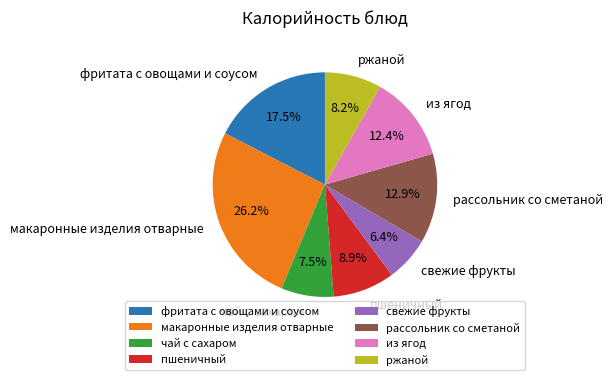

What portion of the pie excludes ржаной?

91.8%